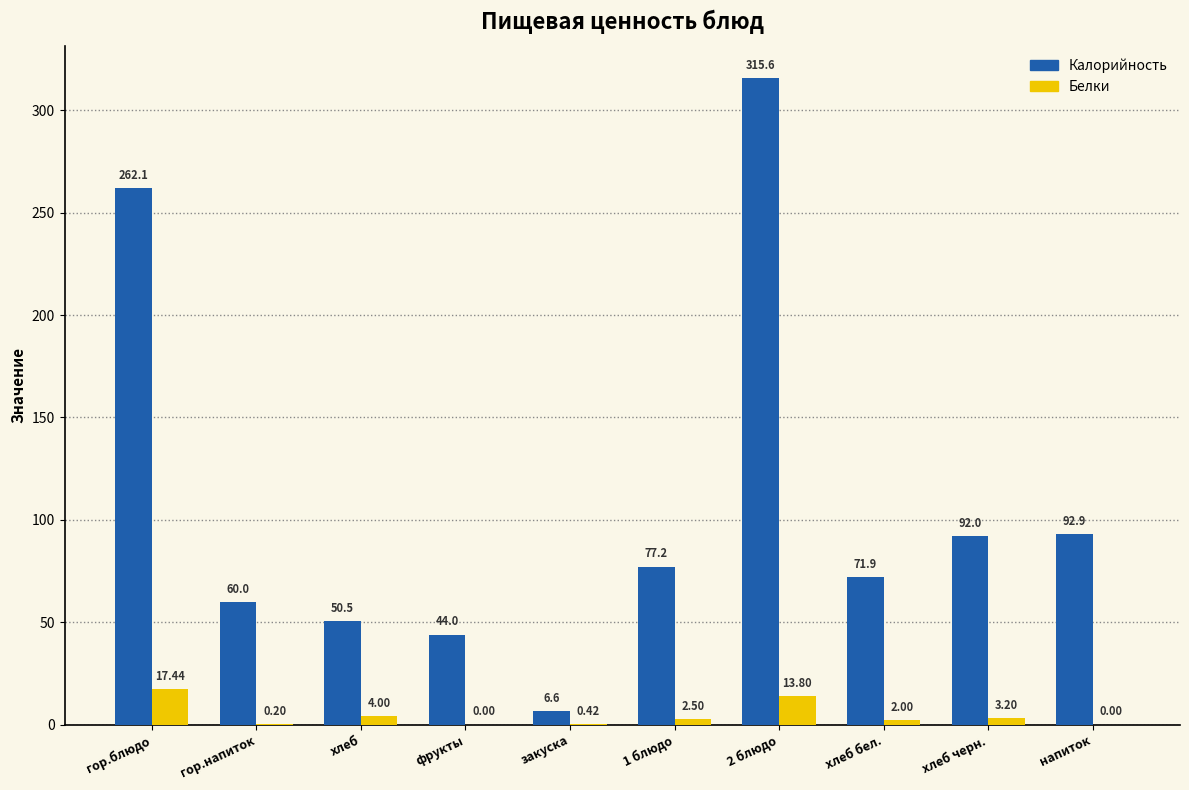

What is the difference between the Калорийность values at закуска and хлеб бел.?

65.3